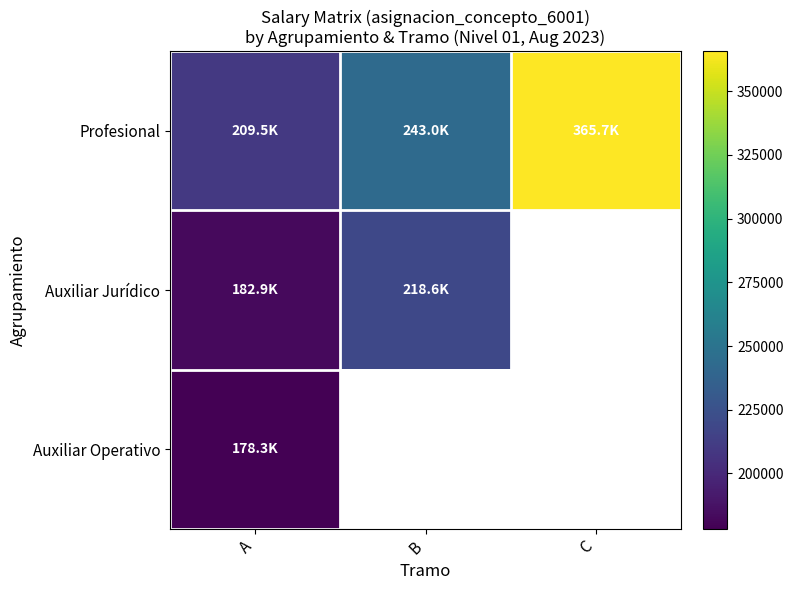

How many categories are shown in the chart?

3